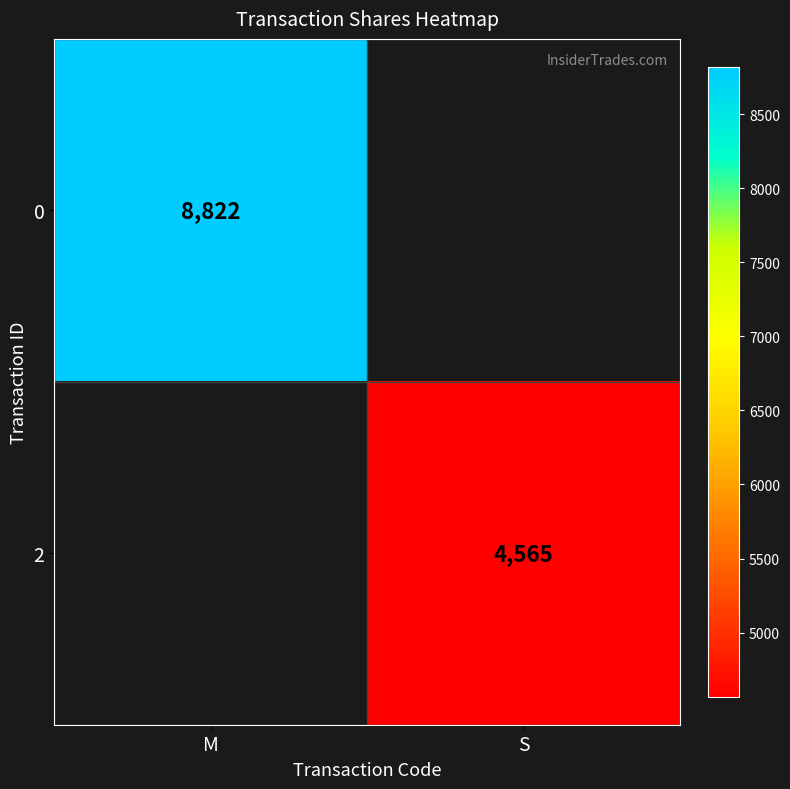

Is the value of 2 at S greater than the value of 0 at M?

No